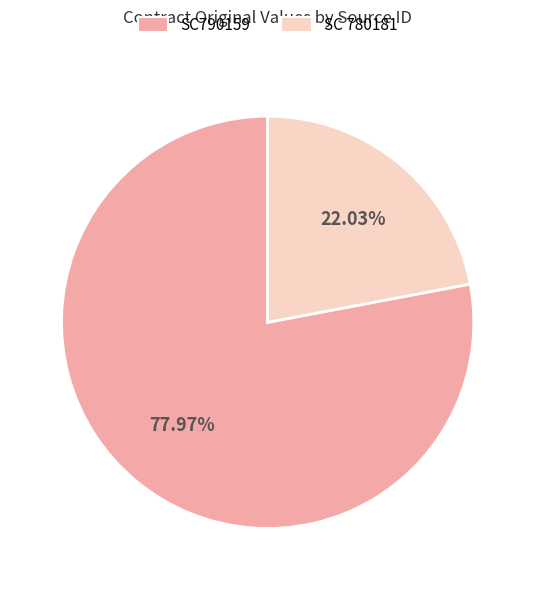

Approximately how many times larger is the value at SC 780181 compared to SC790159?

0.3